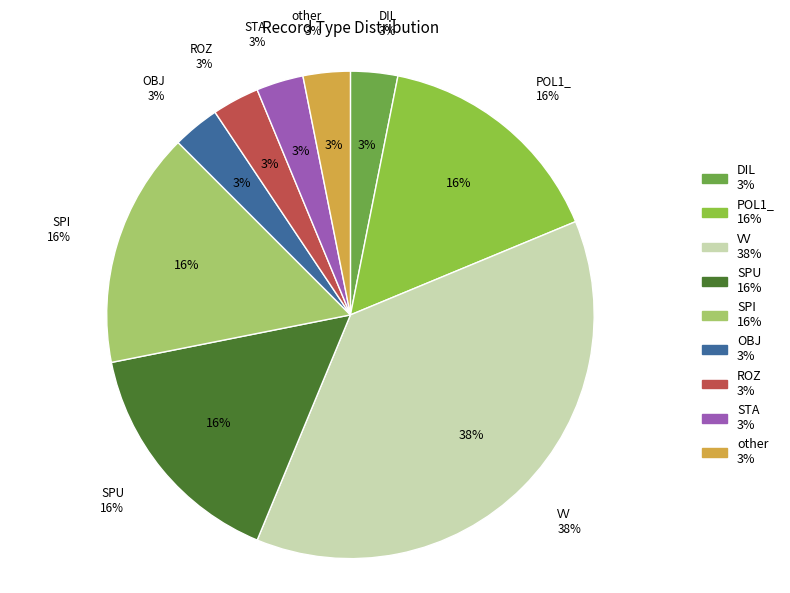

What percentage do DIL and SPI together represent?

18.8%